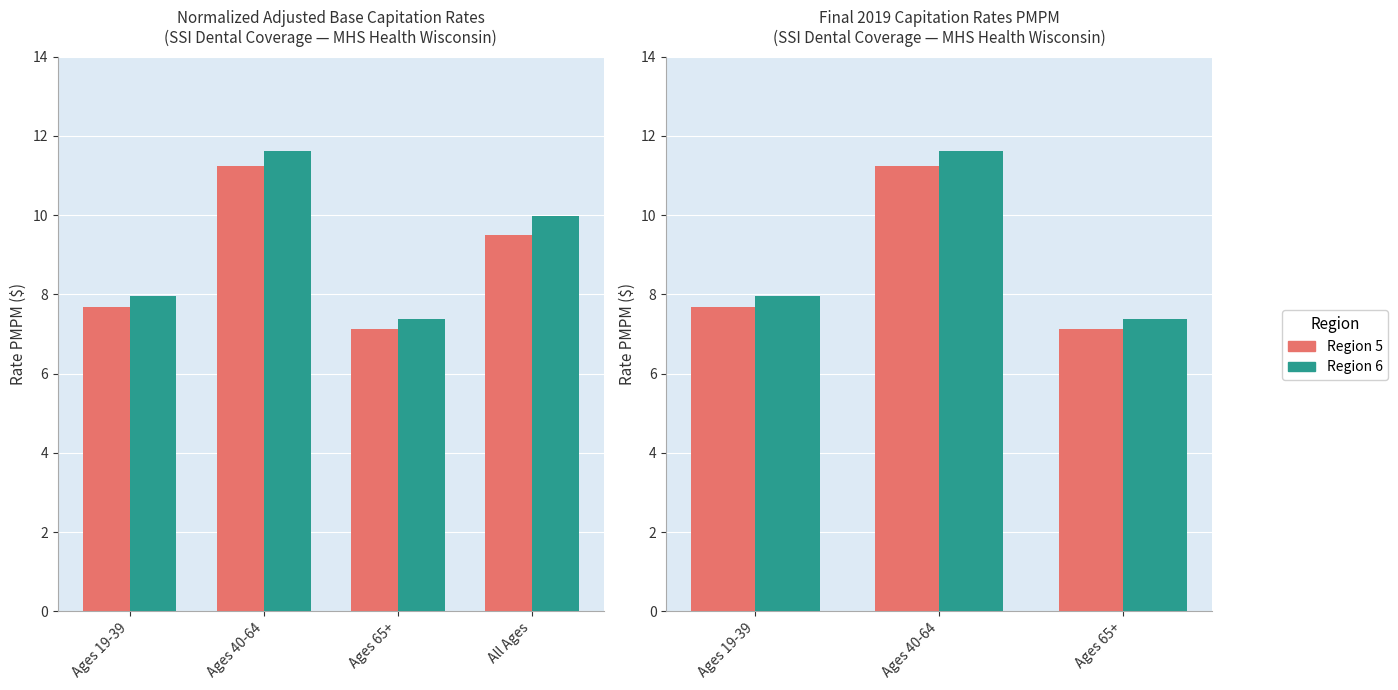

Which series has the widest spread of values?

Region 6